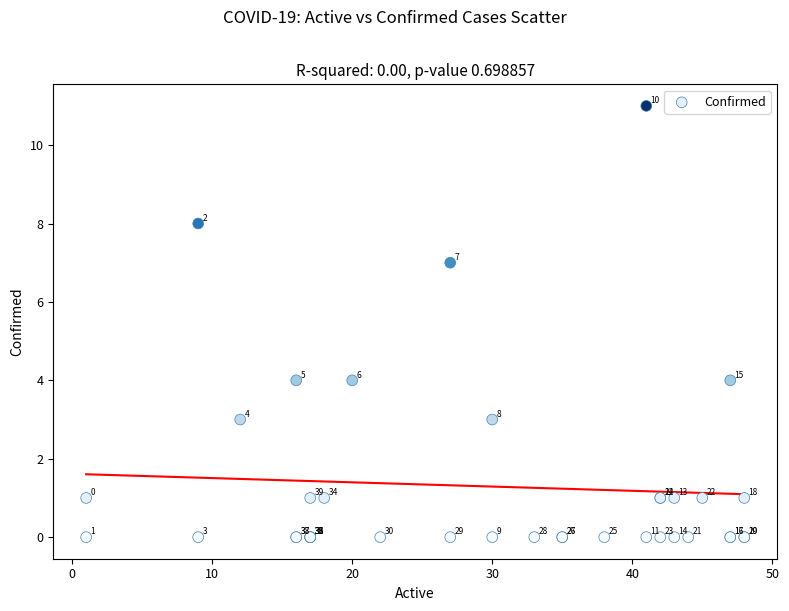

What Y value in the scatter plot is closest to 5?

4